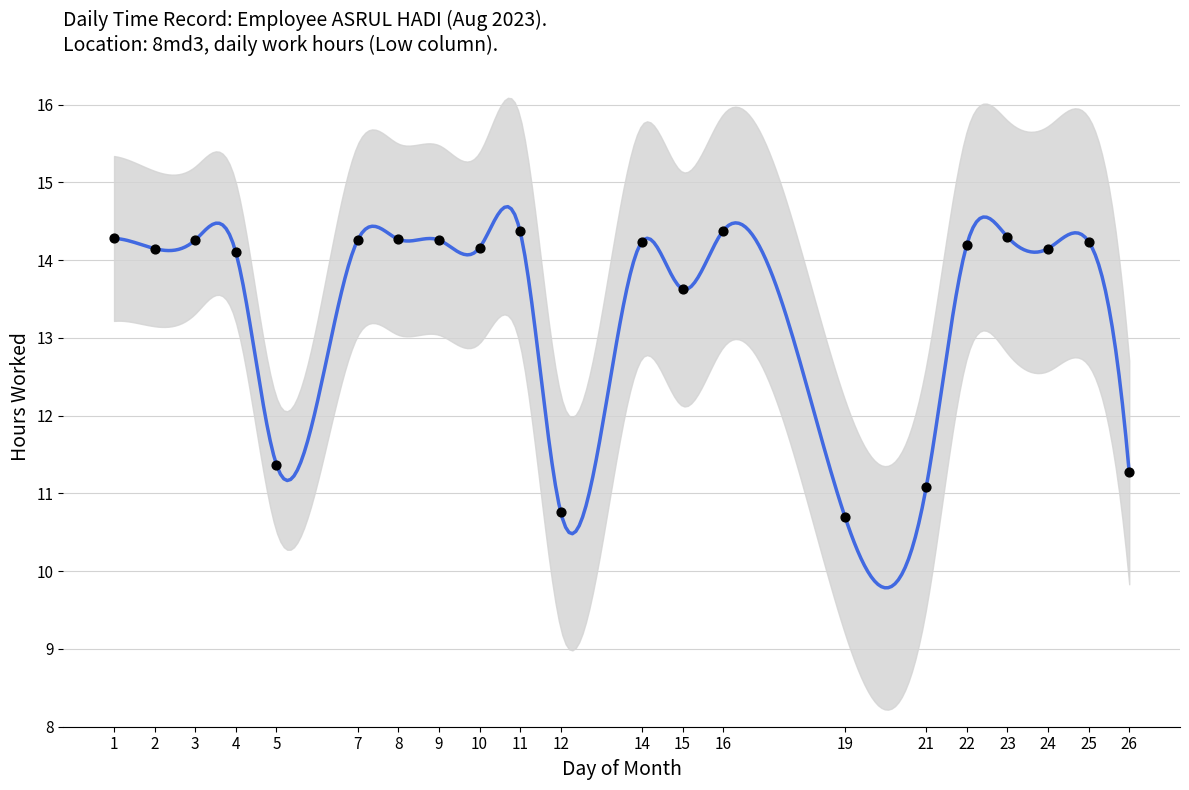

What is the change in value from 10 to 26?

-2.9